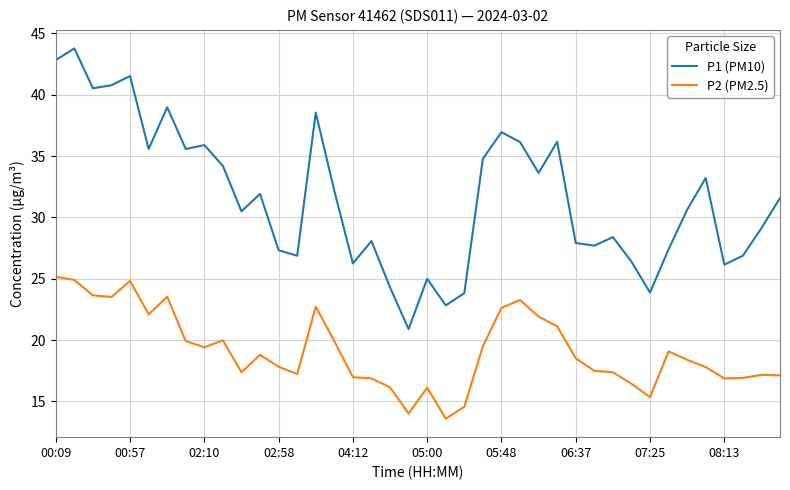

What are all the series names shown in the legend?

P1 (PM10), P2 (PM2.5)